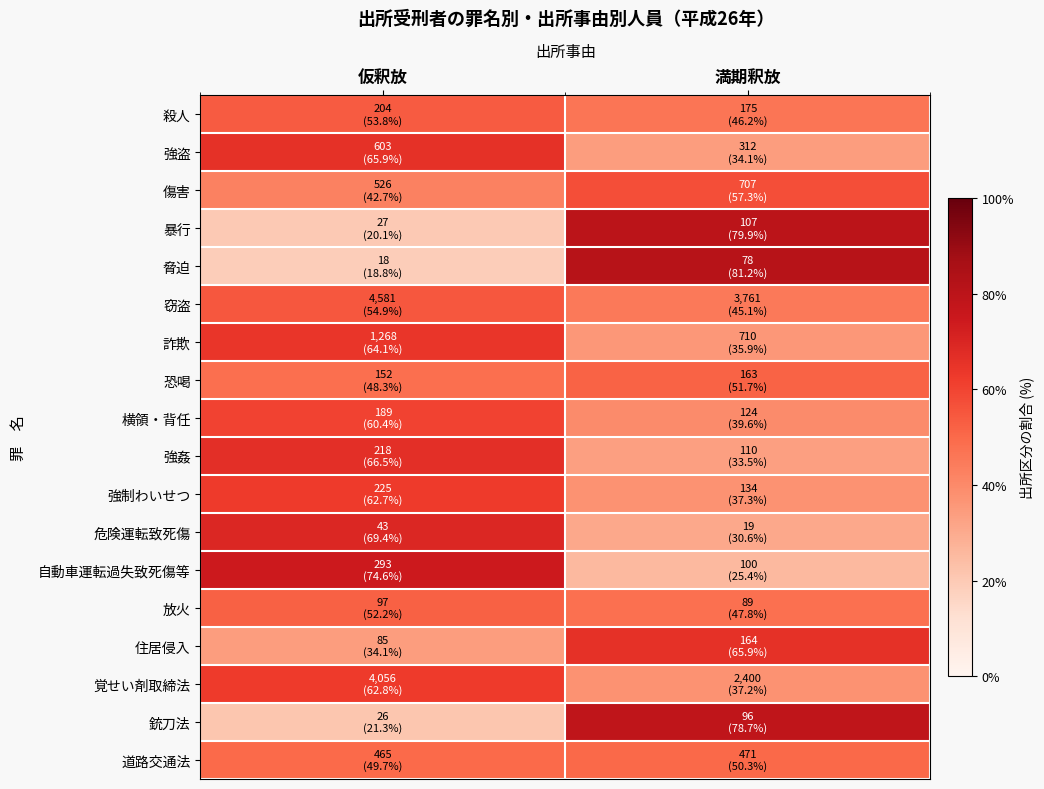

Between 仮釈放 and 満期釈放, which series saw the biggest shift?

脅迫